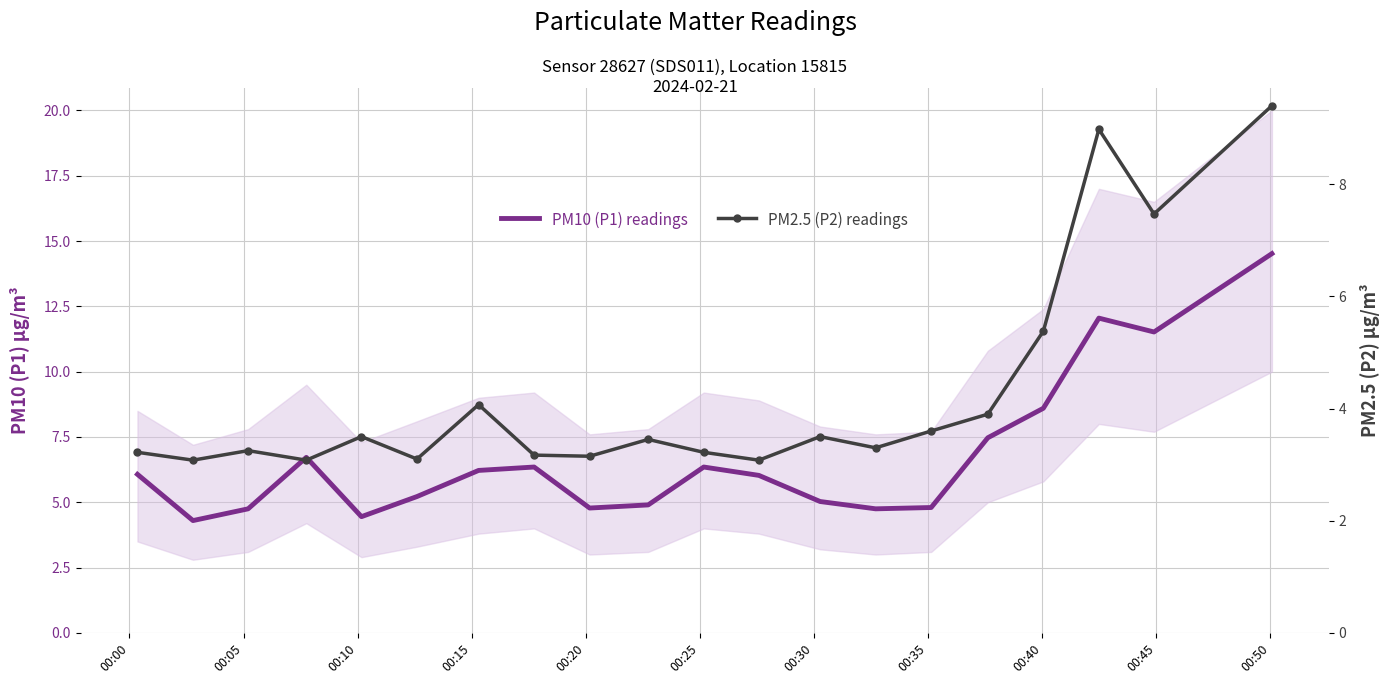

Is the value of PM2.5 (P2) readings at 00:10 greater than the value of PM10 (P1) readings at 15?

No